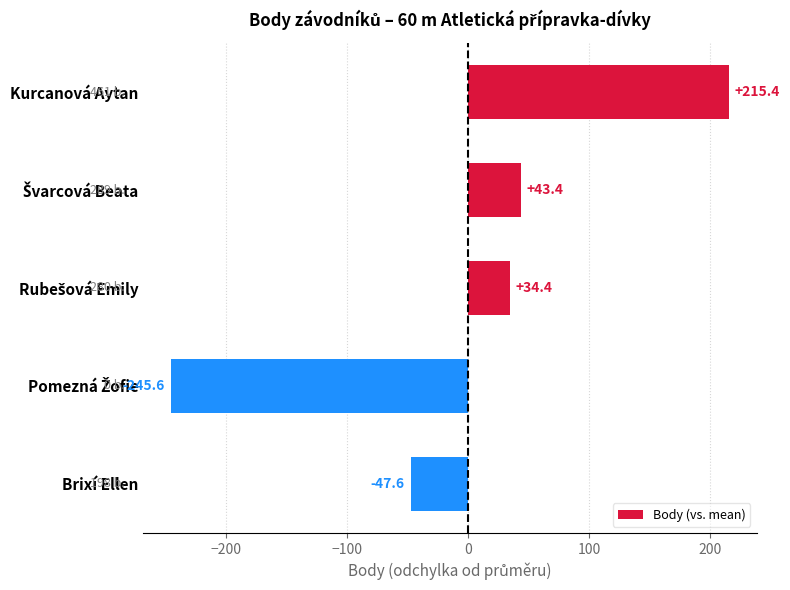

What is the difference between the second highest and minimum values?

289.0